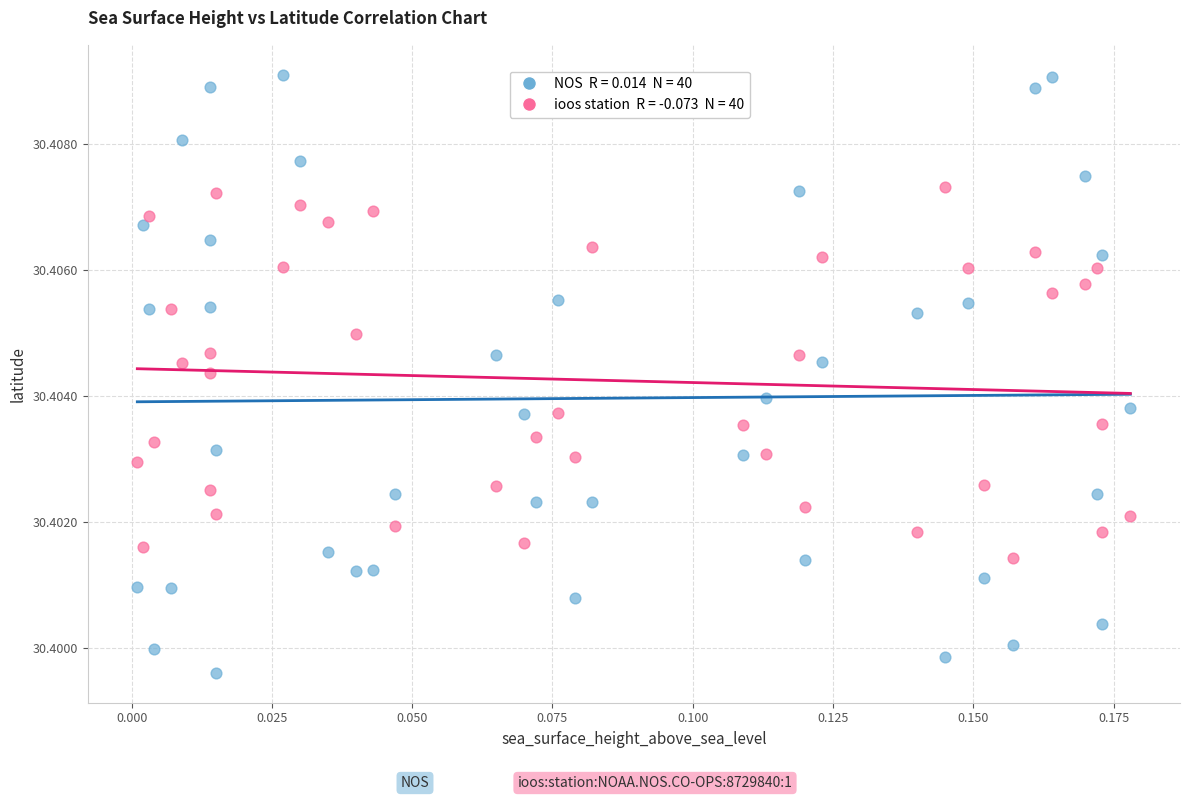

How many points are shown in the scatter plot?

80